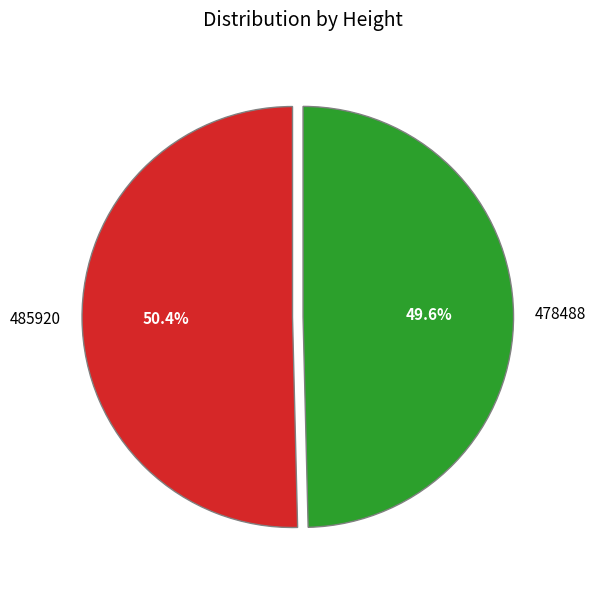

How many slices are in this pie chart?

2